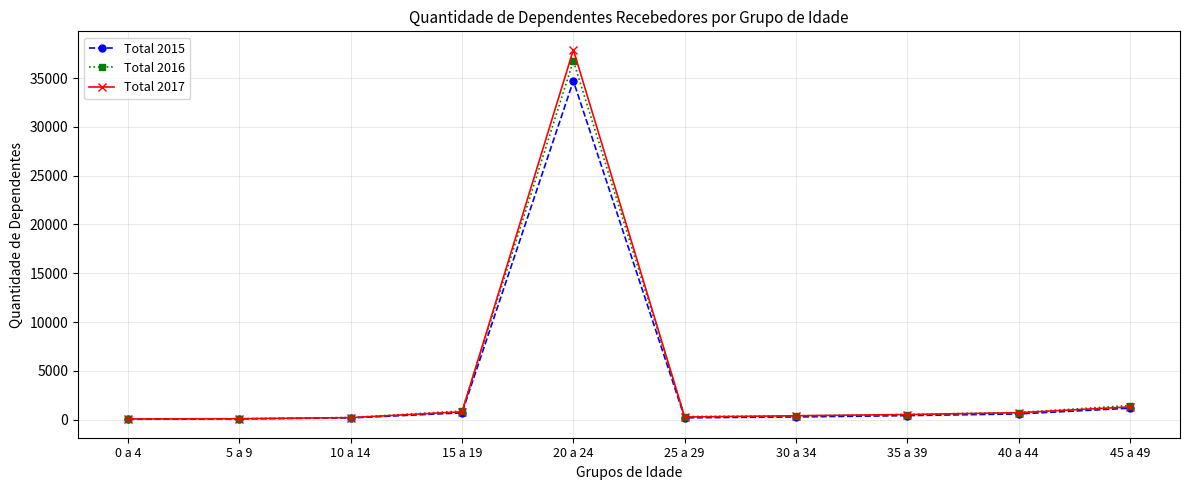

What is the label of the 10th point from the left?

45 a 49